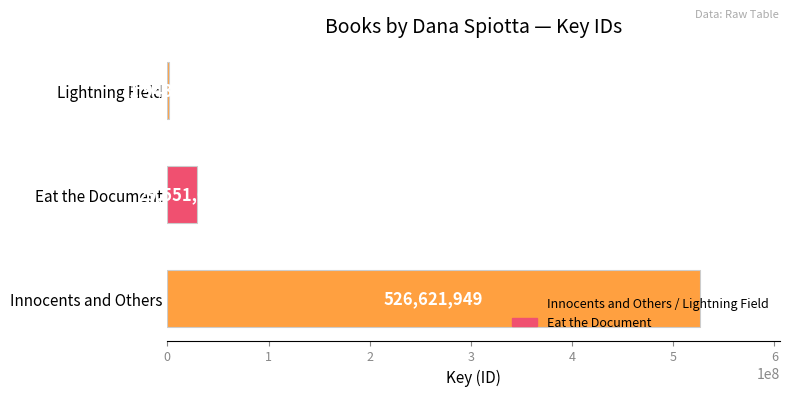

At which label is the value closest to 264282489?

Eat the Document